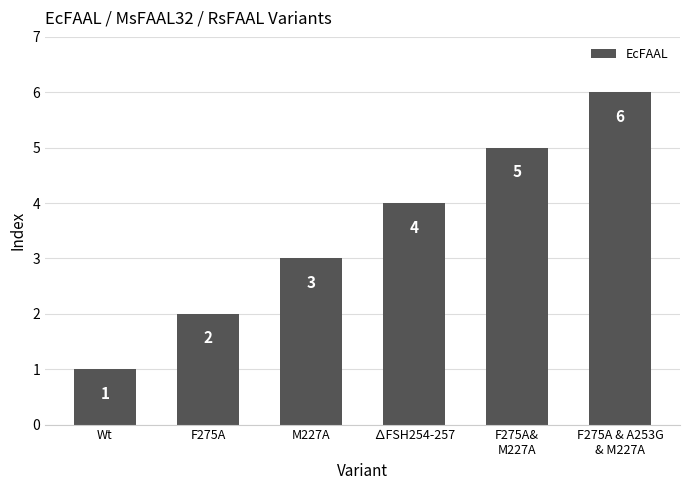

What is the label of the 5th bar from the right?

F275A